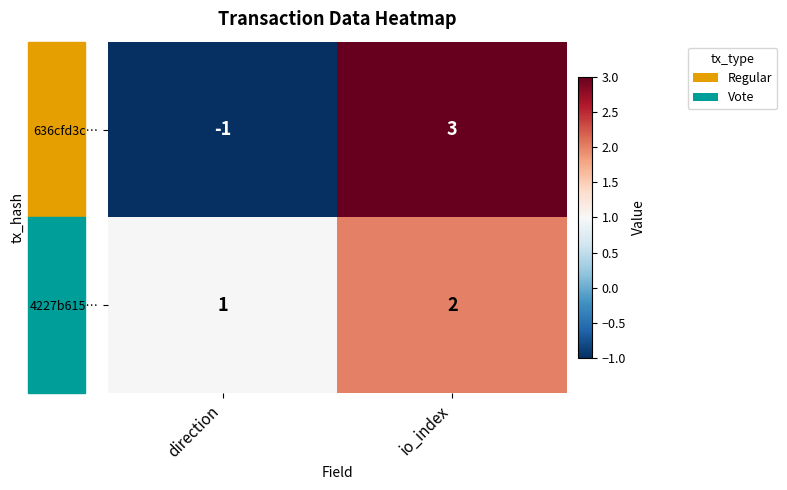

The value of 4227b615… at io_index is 2. True or false?

True